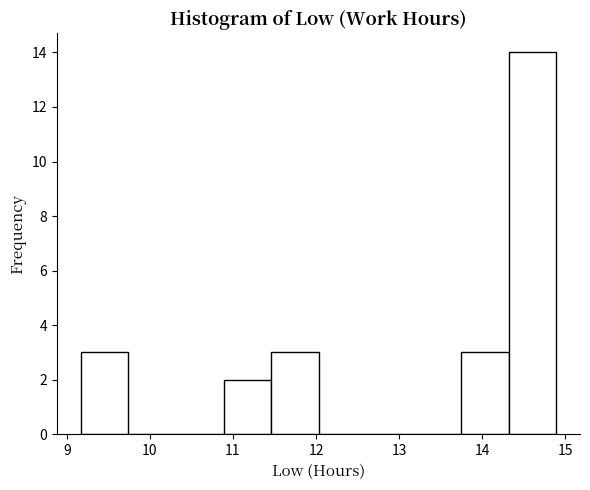

Which range on the x-axis has the tallest bar?

14.3 to 14.9